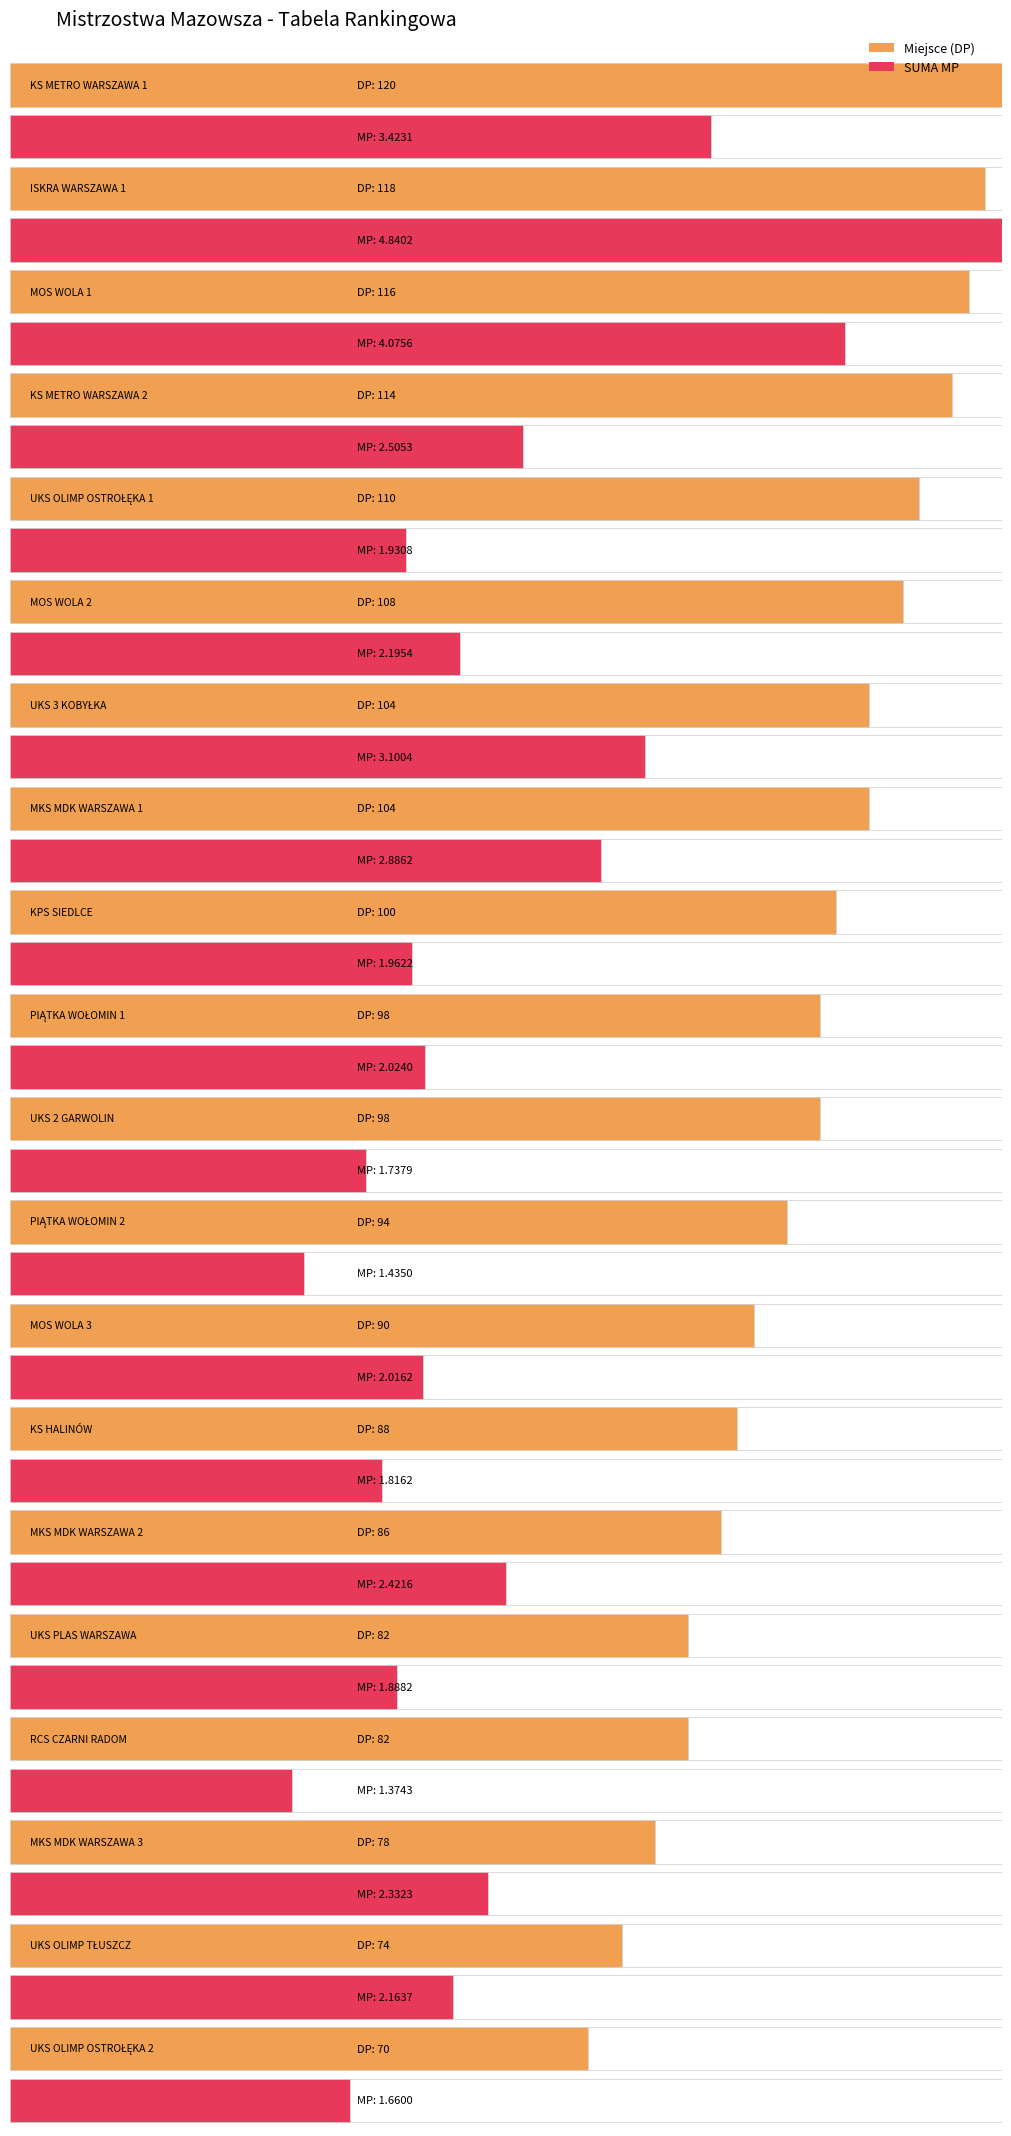

Rank the series at UKS OLIMP OSTROŁĘKA 2 from lowest to highest value.

SUMA MP, Miejsce (DP)